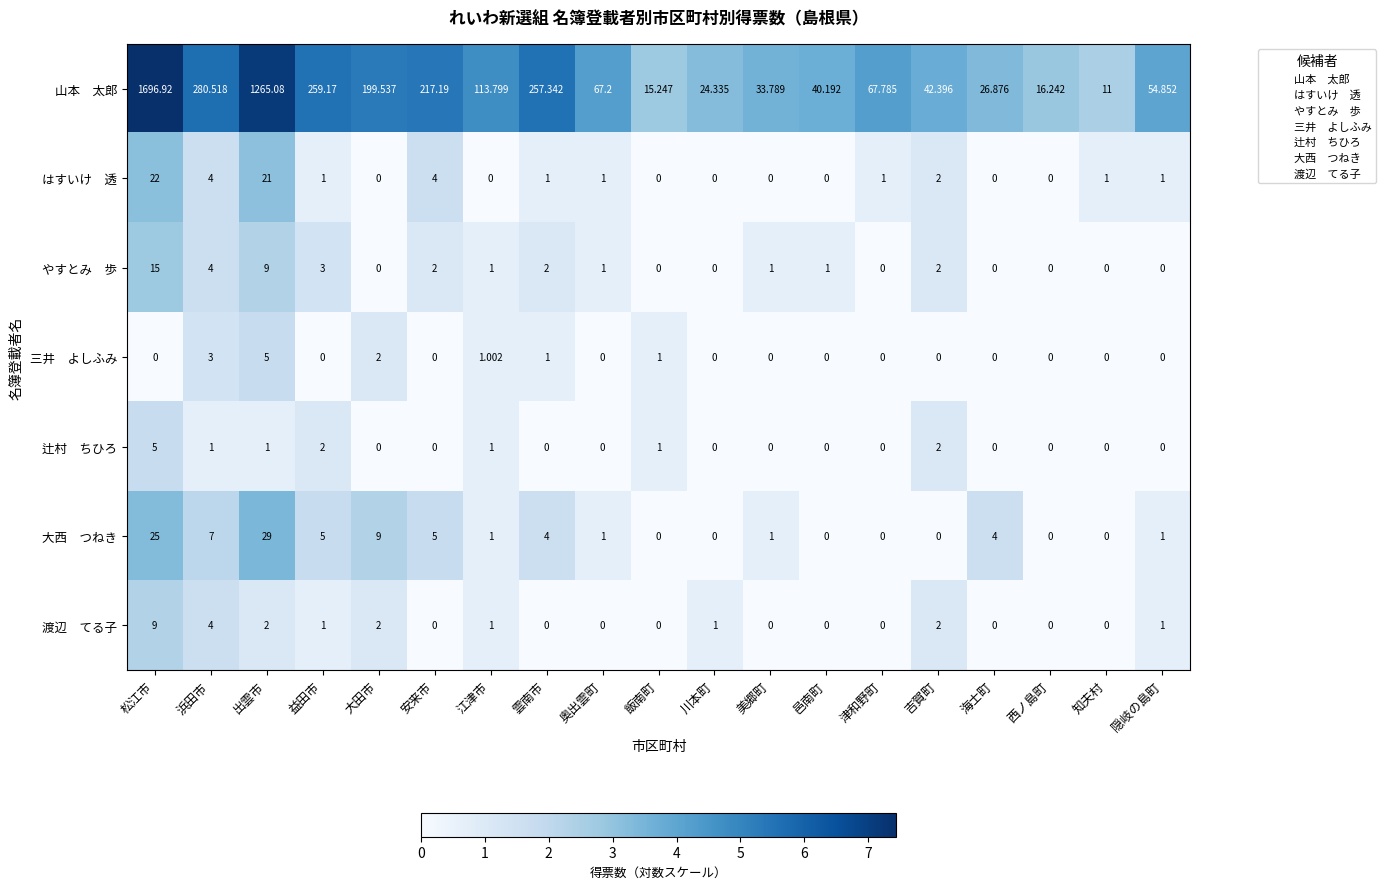

At which category does the chart reach its peak across all series?

松江市